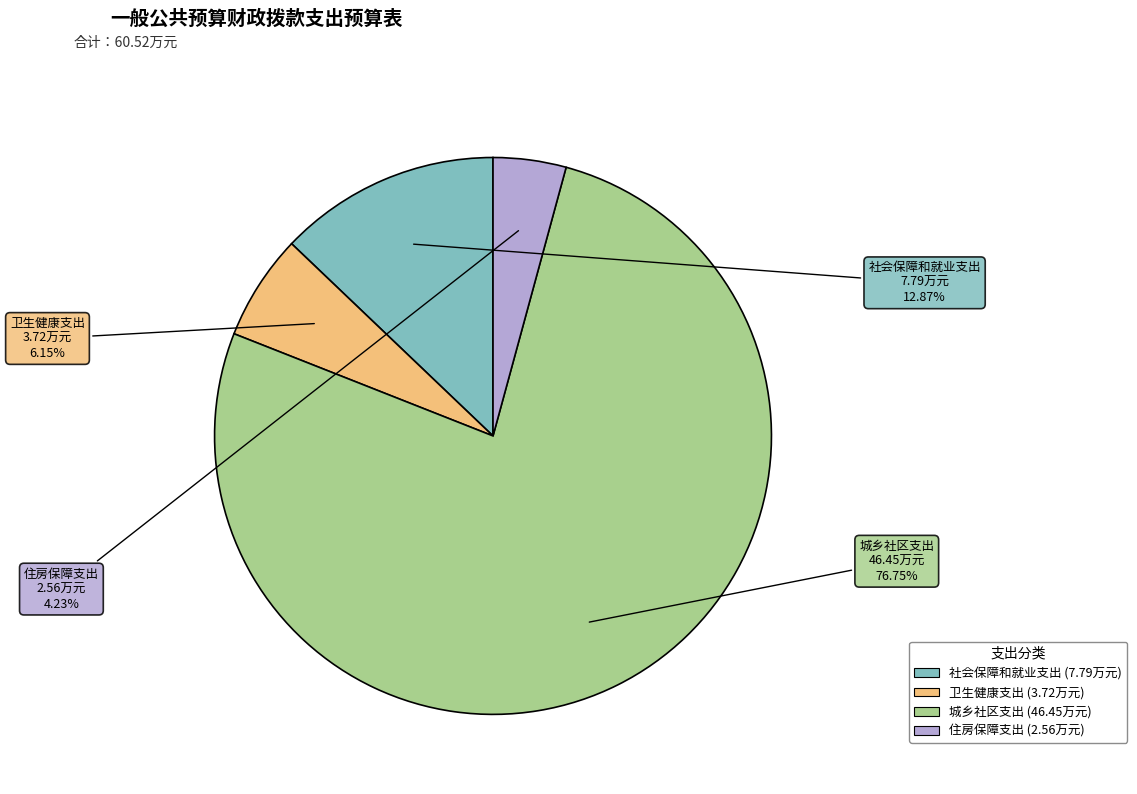

What is the majority slice?

城乡社区支出